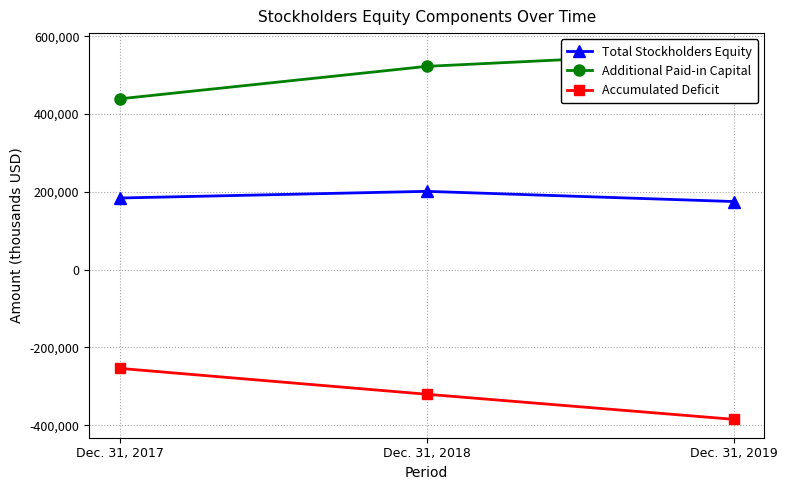

Which has a higher value, Dec. 31, 2018 or Dec. 31, 2019?

Dec. 31, 2018